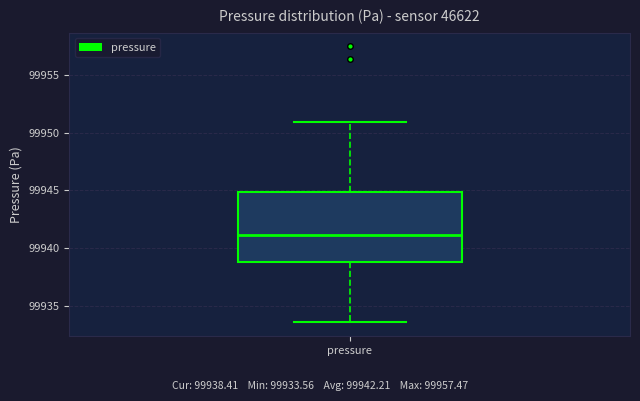

Where does the upper whisker of the box for pressure end on the y-axis? The values are not printed on the chart, so give them approximately, as read against the axis.

99951.0